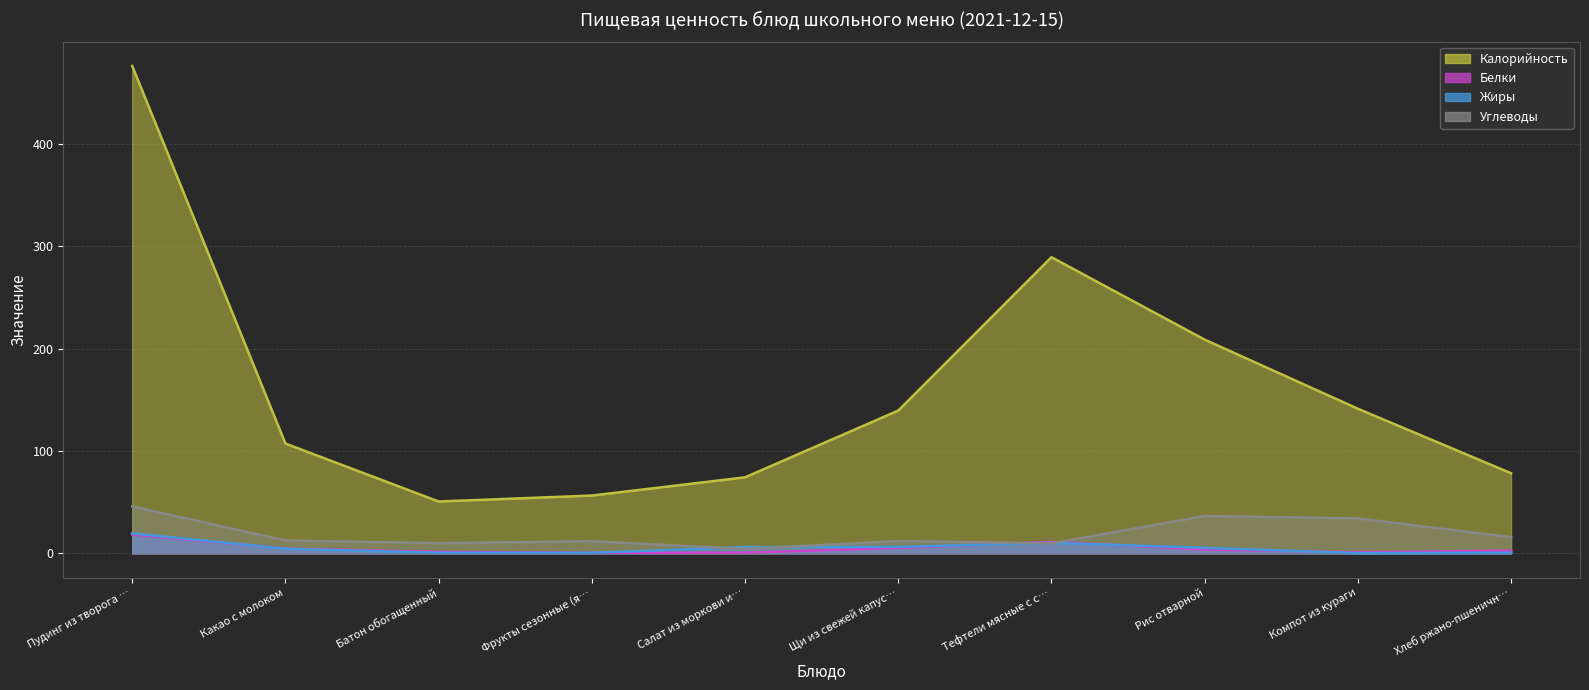

What is the difference between the maximum and minimum values in the Калорийность series?

425.4